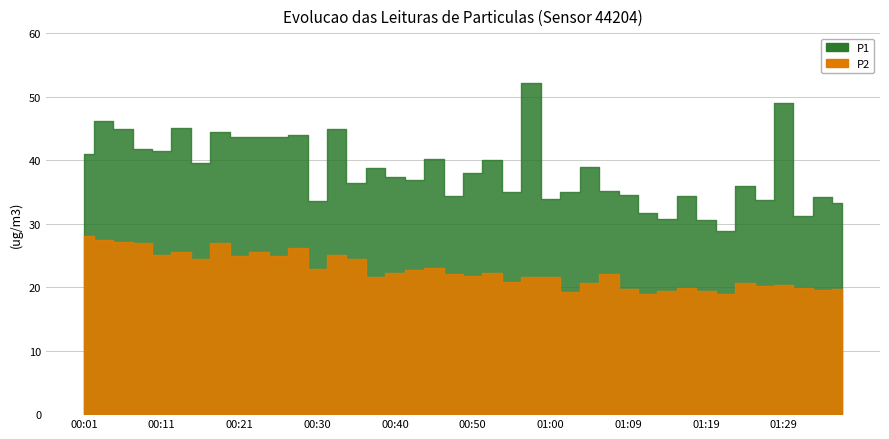

True or false: P2 has more than 1 points higher than both neighbors.

True